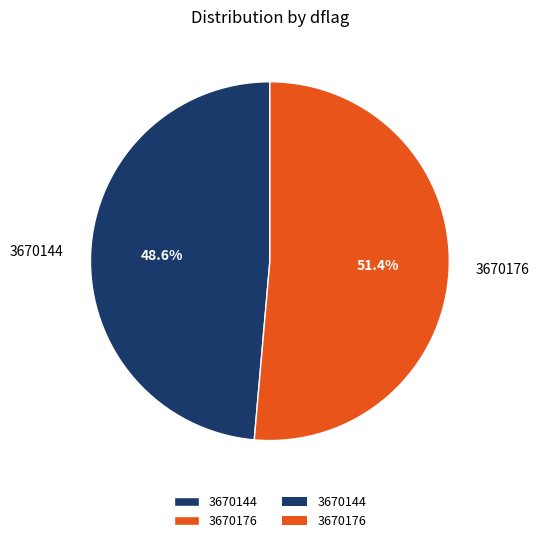

What percentage is NOT represented by 3670144?

51.4%